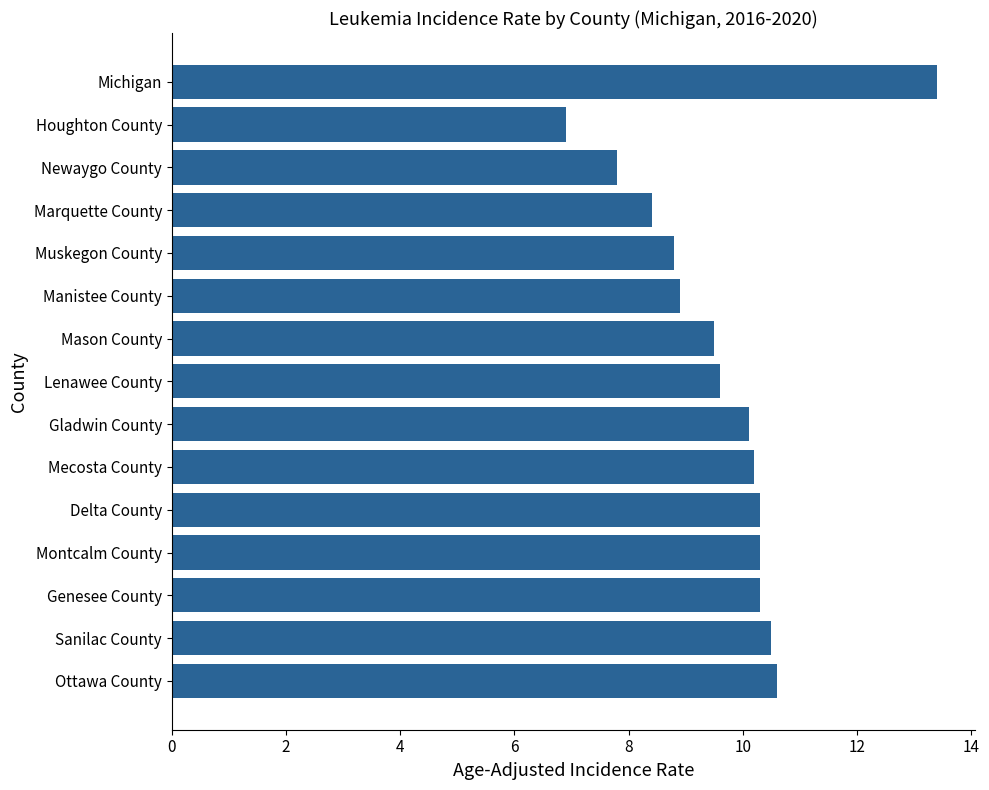

What is the label of the 5th bar from the top?

Muskegon County